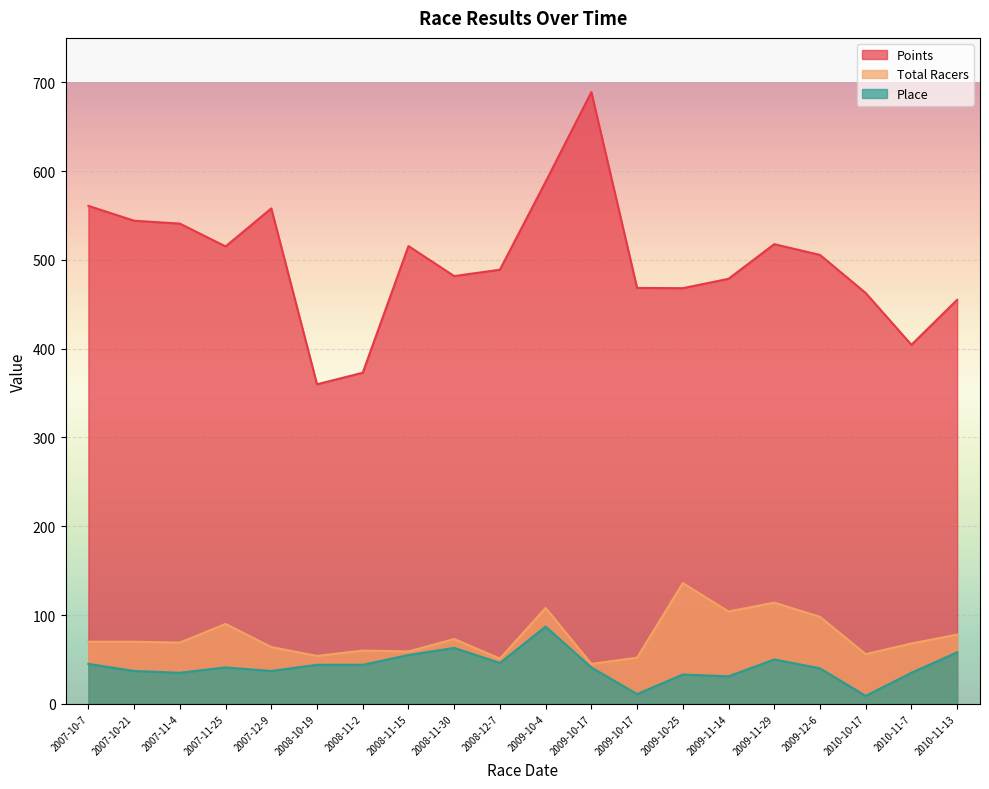

What is the minimum value for Points?

359.9